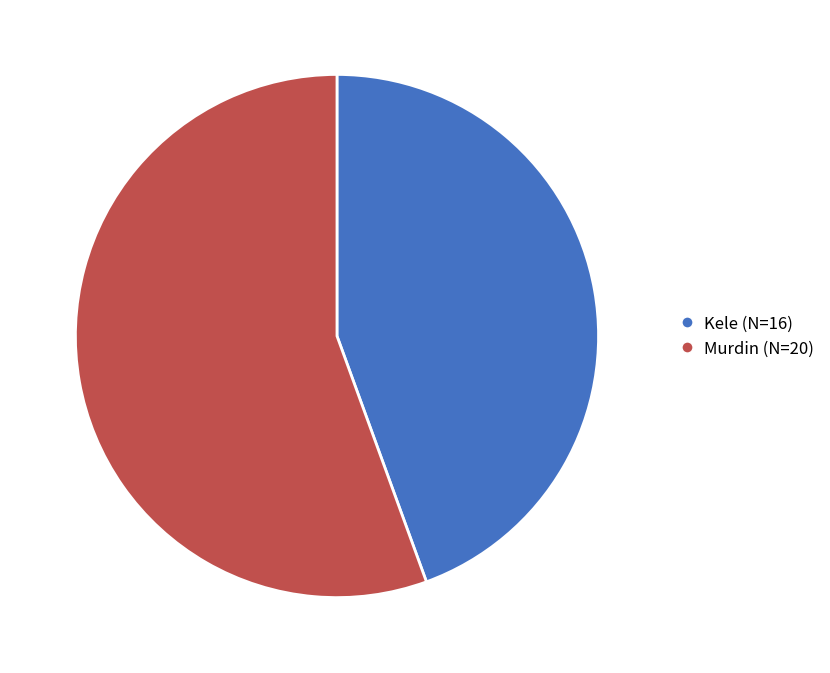

Is the sum of Murdin (N=20) and Kele (N=16) greater than half?

Yes